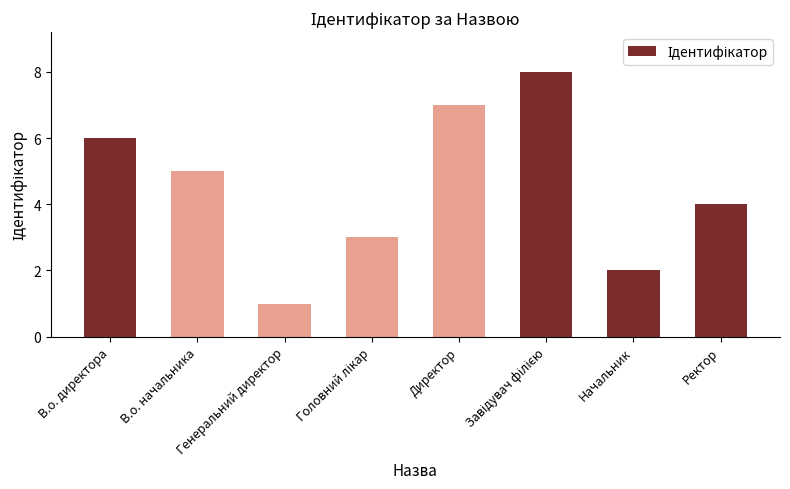

Is it true that the value at Генеральний директор is 1?

True